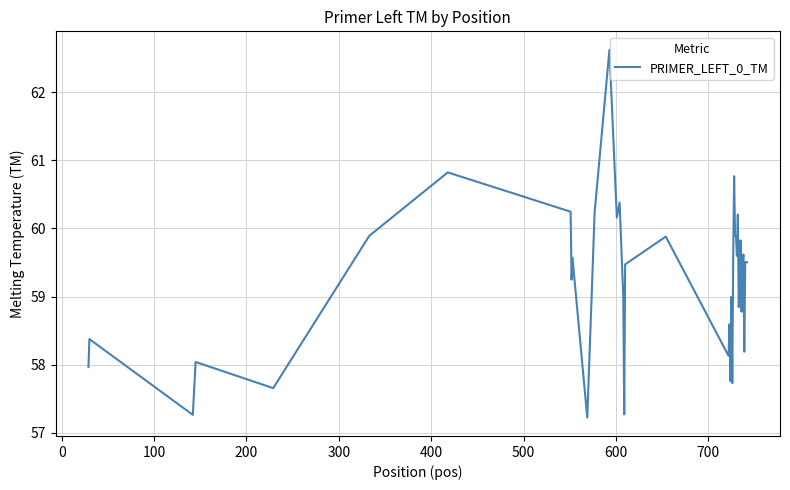

What is the smallest value displayed?

57.2